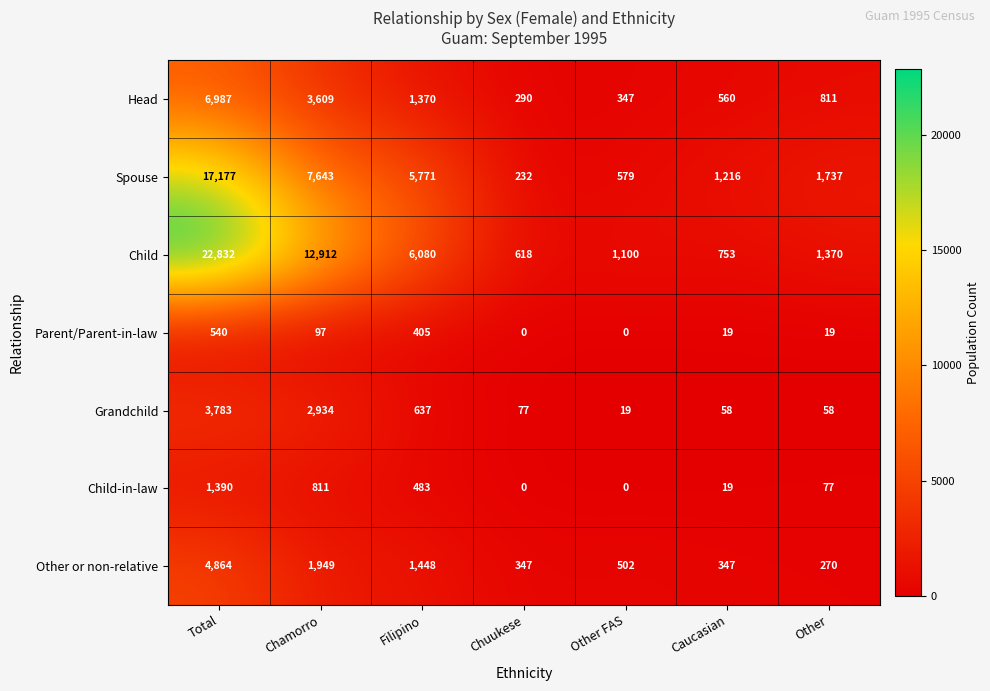

Is it true that Spouse equals 829 at Caucasian?

False